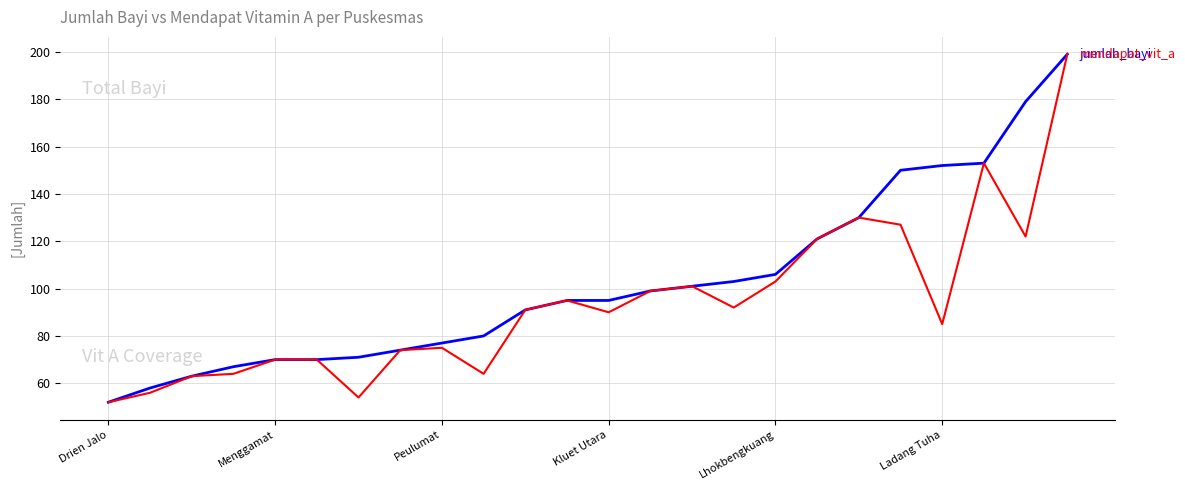

What is the smallest value displayed?

52